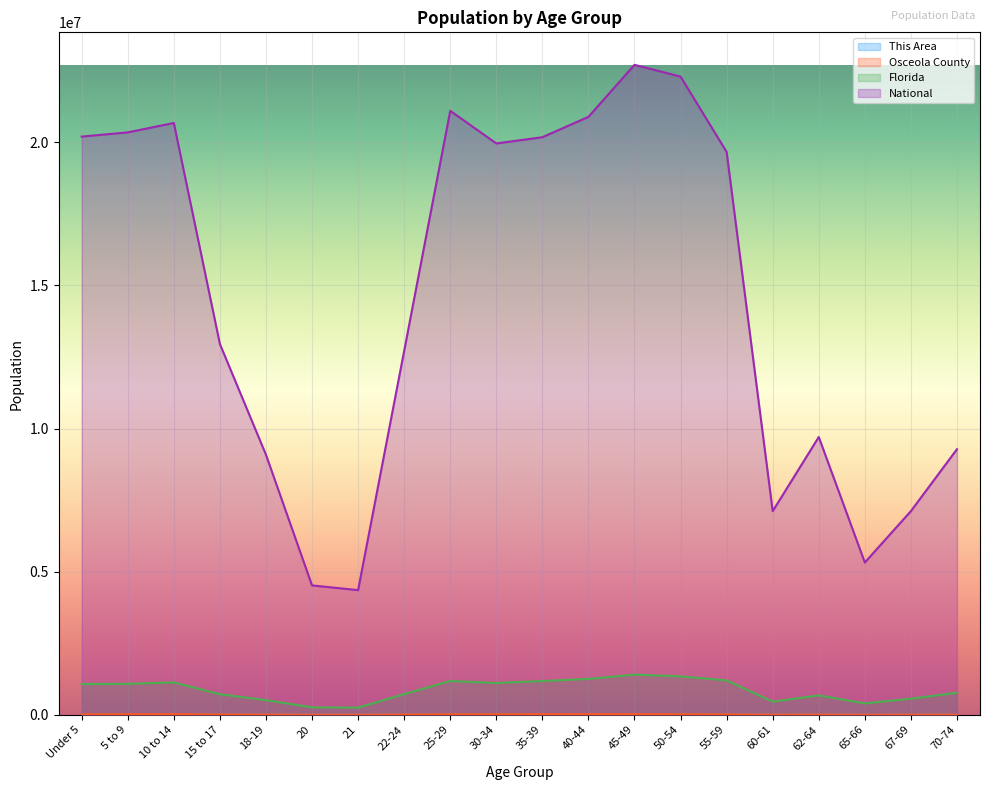

True or false: This Area and Florida intersect in this chart.

False